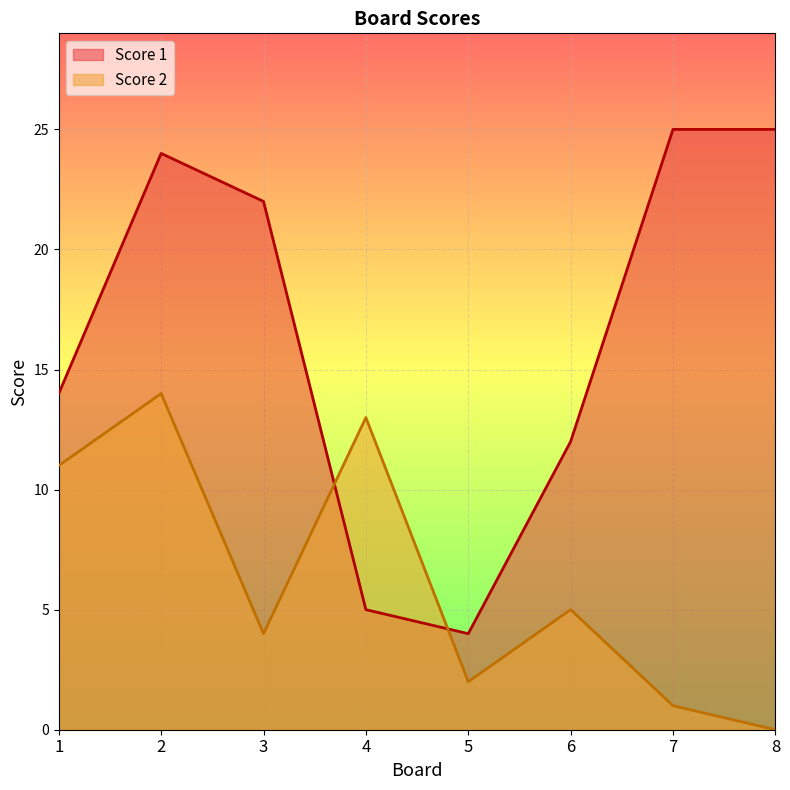

What are all the series names shown in the legend?

Score 1, Score 2